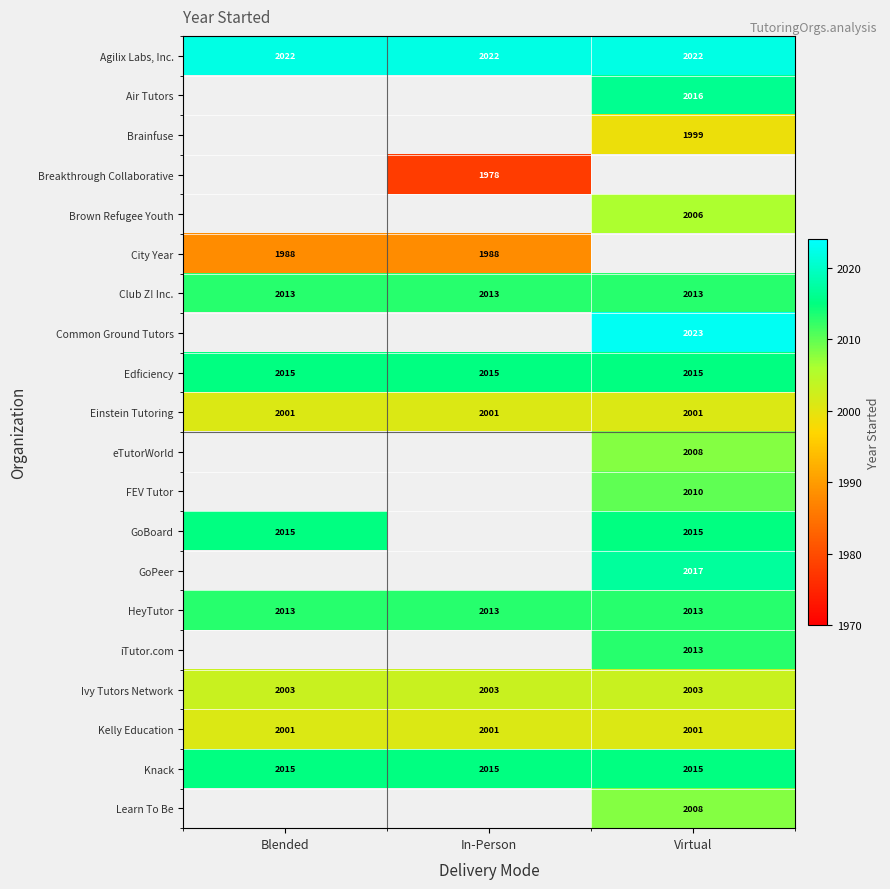

What is the approximate value of Kelly Education at Blended?

2001